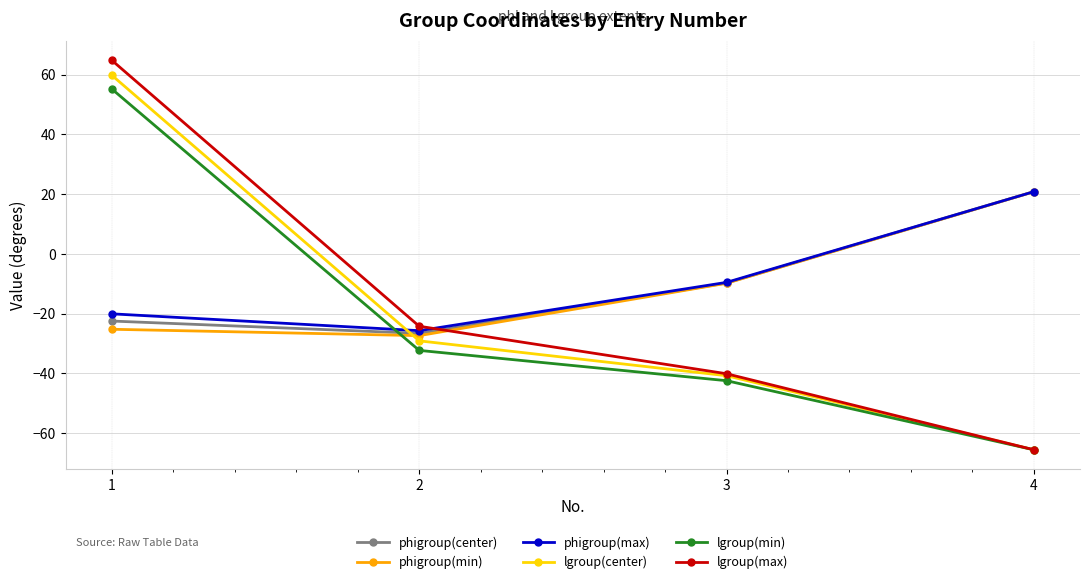

What are all the series names shown in the legend?

phigroup(center), phigroup(min), phigroup(max), lgroup(center), lgroup(min), lgroup(max)